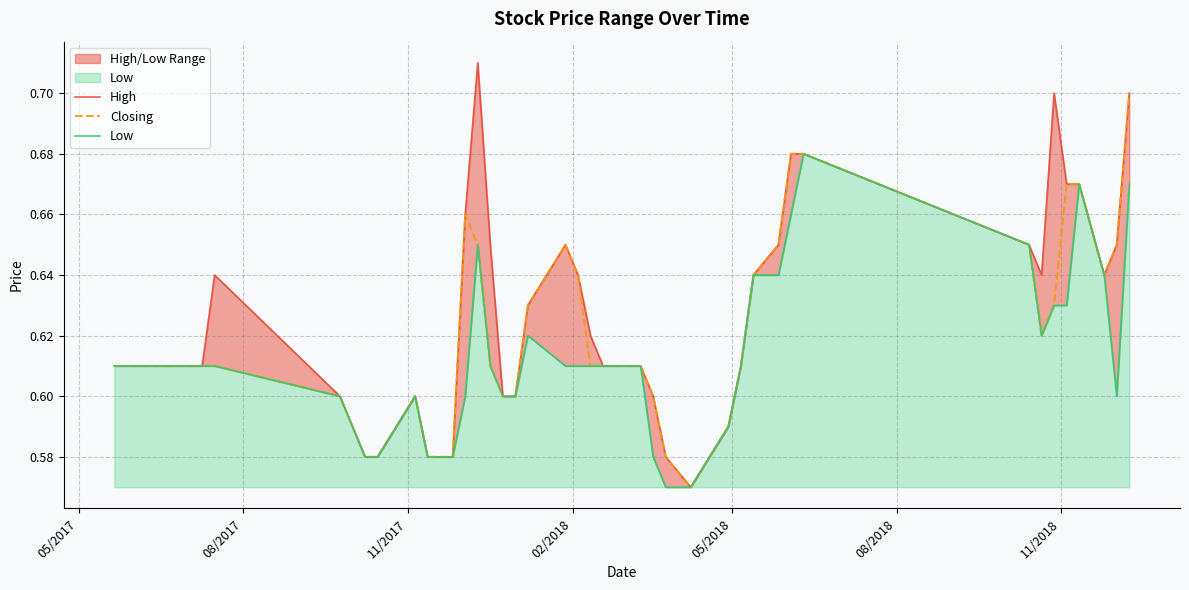

Reading left to right, transcribe all the data shown in this chart.

High: 0.6	0.6	0.6	0.6	0.6	0.6	0.6	0.6	0.6	0.6	0.6	0.7	0.7	0.7	0.6	0.6	0.6	0.7	0.6	0.6	0.6	0.6	0.6	0.6	0.6	0.6	0.6	0.6	0.6	0.7	0.7	0.7	0.7	0.6	0.7	0.7	0.7	0.6	0.7	0.7
Closing: 0.6	0.6	0.6	0.6	0.6	0.6	0.6	0.6	0.6	0.6	0.6	0.7	0.7	0.6	0.6	0.6	0.6	0.7	0.6	0.6	0.6	0.6	0.6	0.6	0.6	0.6	0.6	0.6	0.6	0.7	0.7	0.7	0.7	0.6	0.6	0.7	0.7	0.6	0.7	0.7
Low: 0.6	0.6	0.6	0.6	0.6	0.6	0.6	0.6	0.6	0.6	0.6	0.6	0.7	0.6	0.6	0.6	0.6	0.6	0.6	0.6	0.6	0.6	0.6	0.6	0.6	0.6	0.6	0.6	0.6	0.6	0.7	0.7	0.7	0.6	0.6	0.6	0.7	0.6	0.6	0.7